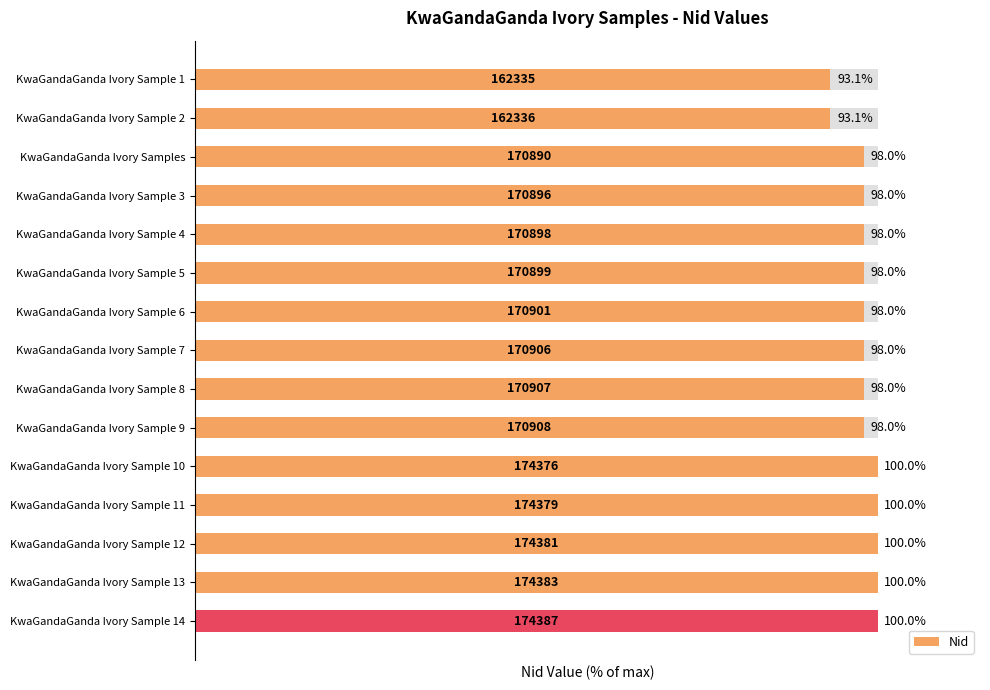

What is the average value?

98.0